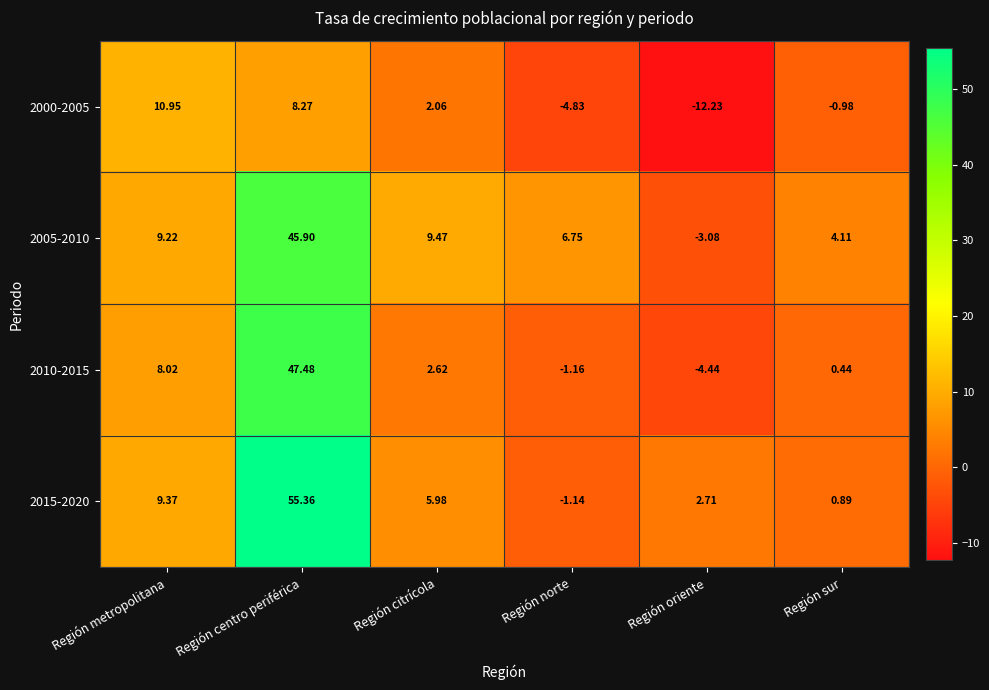

Which category has the highest value in the 2010-2015 series?

Región centro periférica